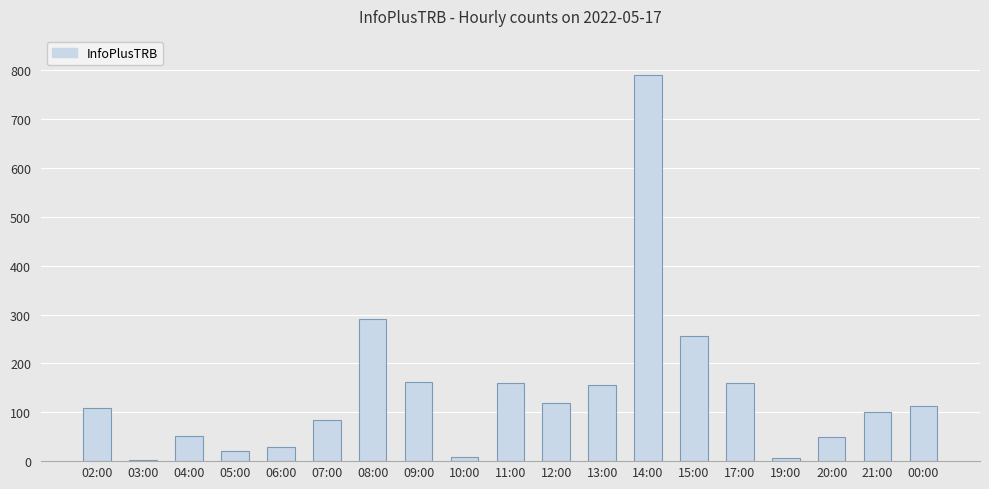

Which has a higher value, 09:00 or 03:00?

09:00